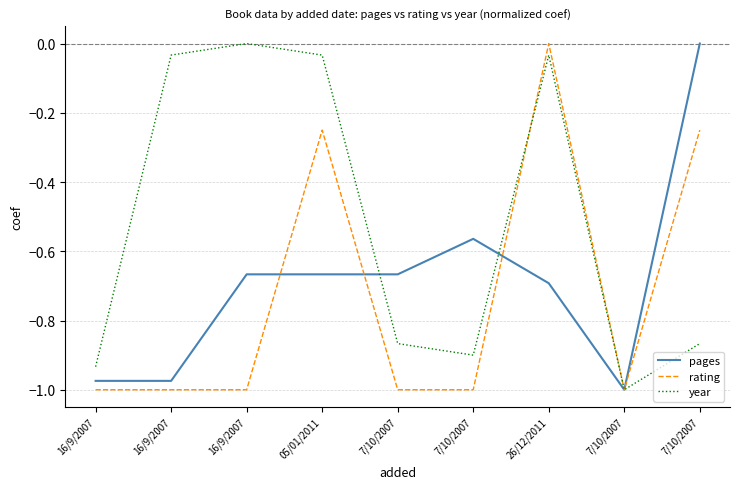

Between 16/9/2007 and 05/01/2011, which series saw the biggest shift?

rating